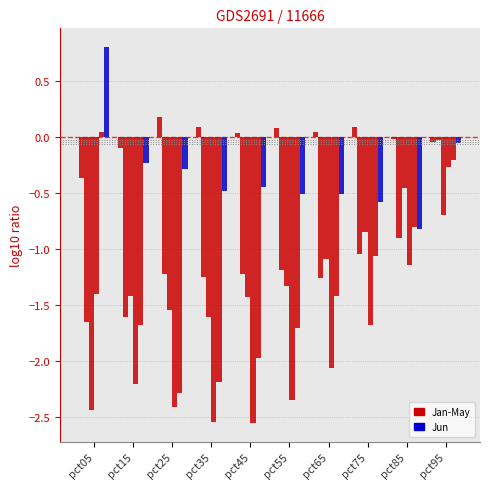

Is it true that Jan equals -0.0 at pct95?

True